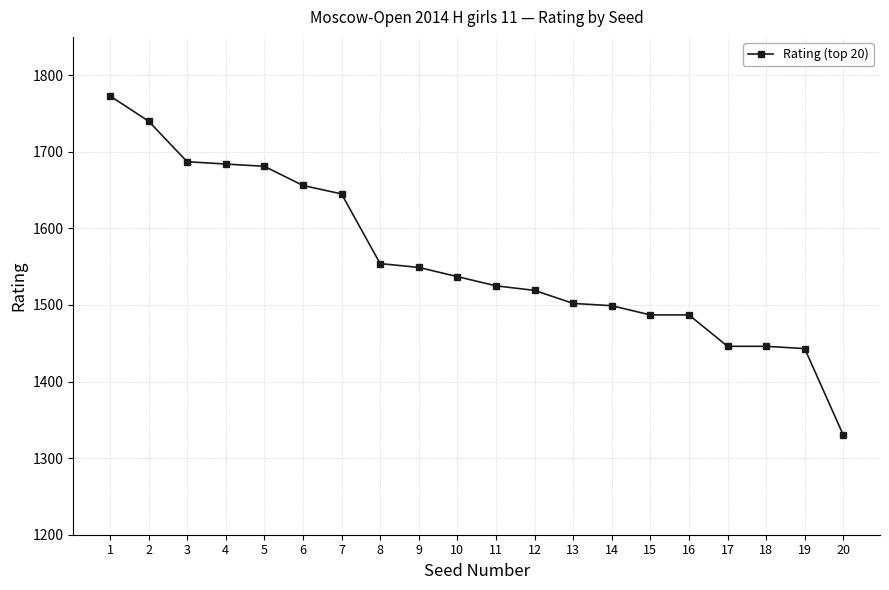

How many data points does each series have?

20